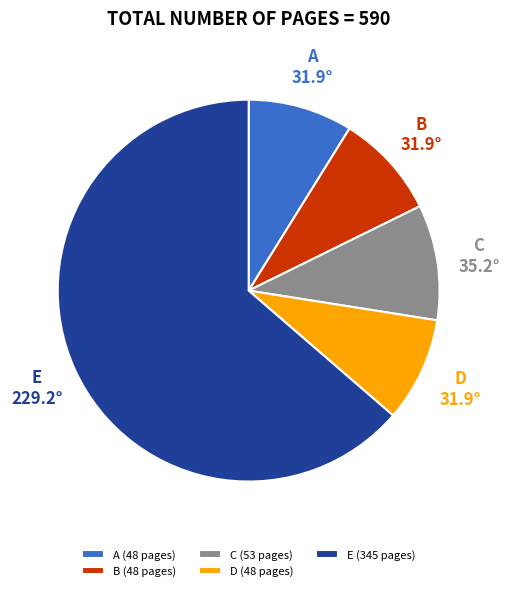

Do D (48 pages) and C (53 pages) together represent more than half of the pie?

No